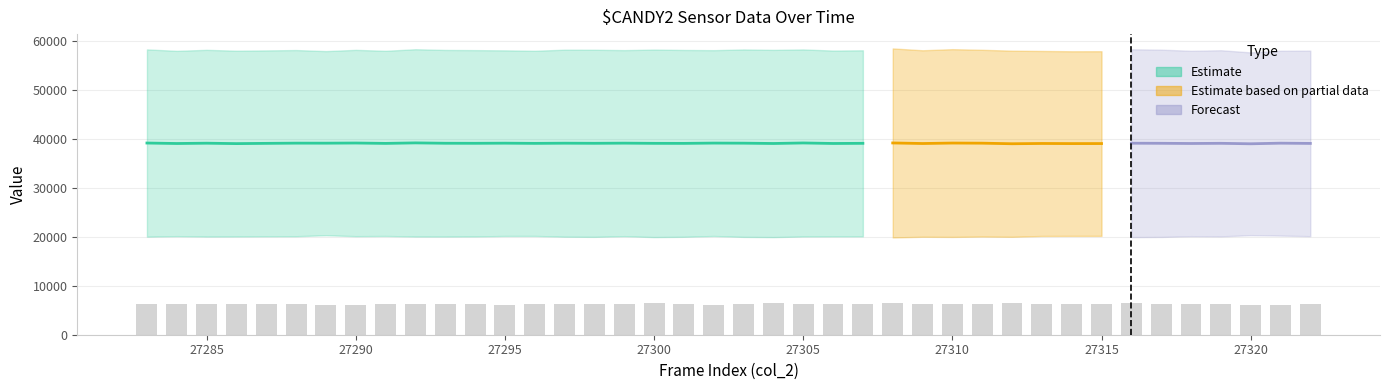

The value at 16 is 1266. True or false?

False